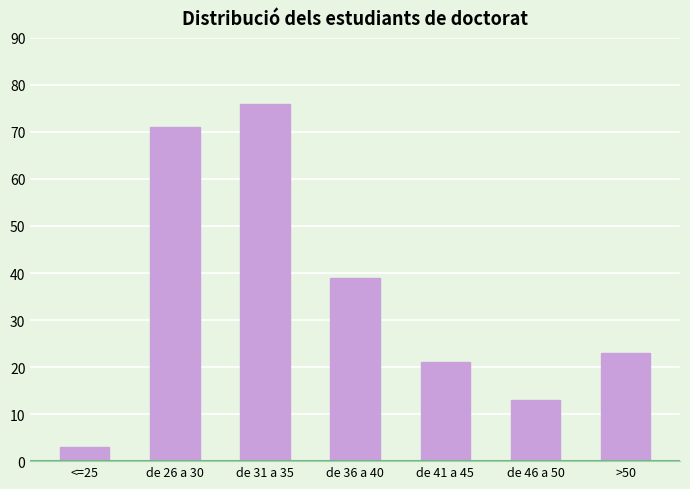

Approximately how many times larger is the value at >50 compared to de 46 a 50?

1.8